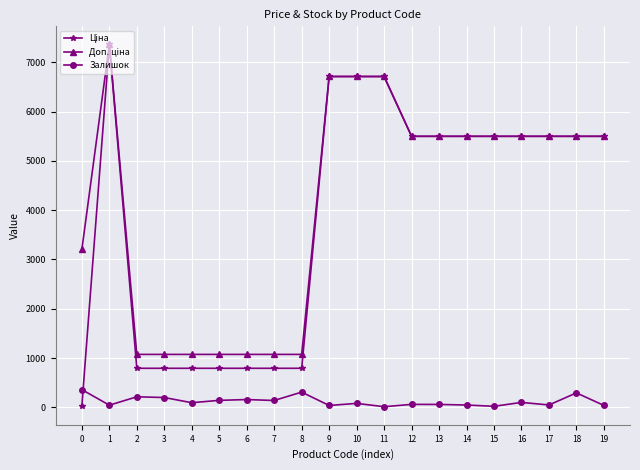

Does the chart have visible grid lines?

Yes